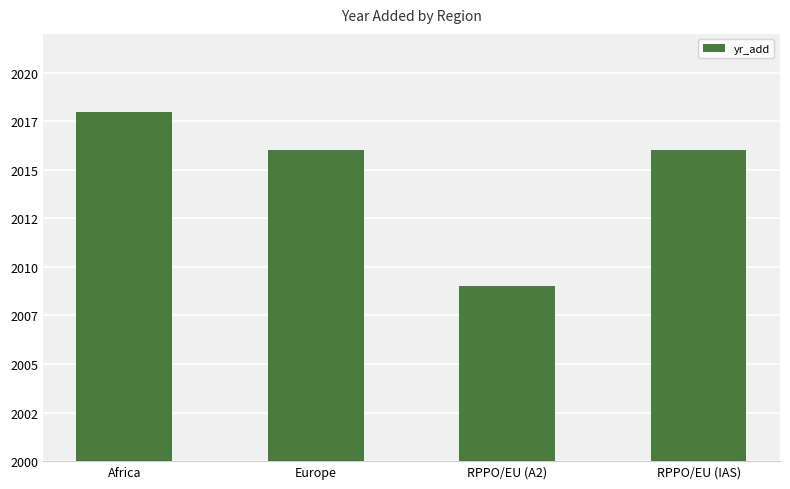

What is the value of the 3rd bar from the left?

2009